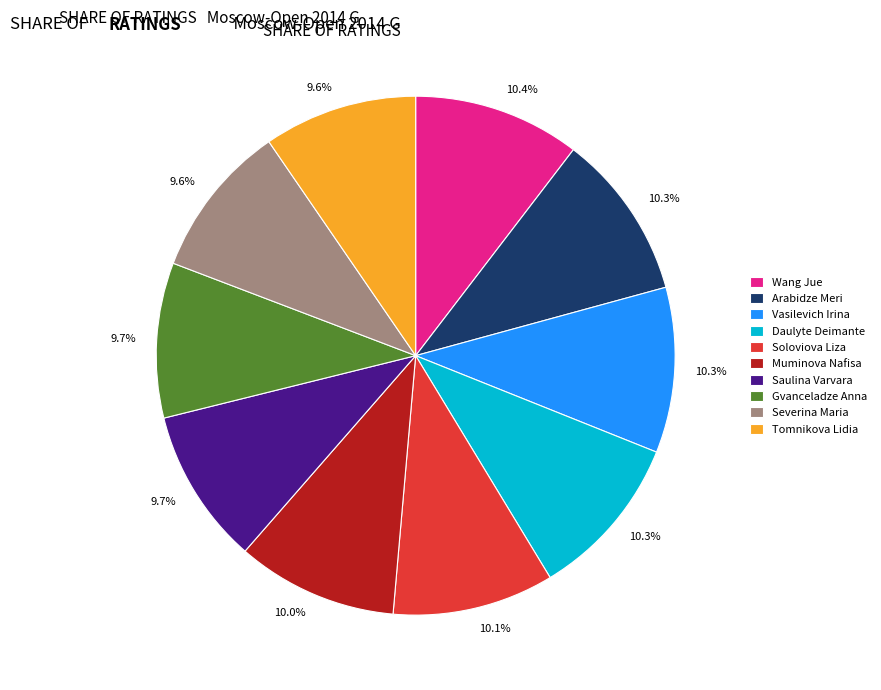

What is the ratio of the value at Saulina Varvara to the value at Gvanceladze Anna?

1.0